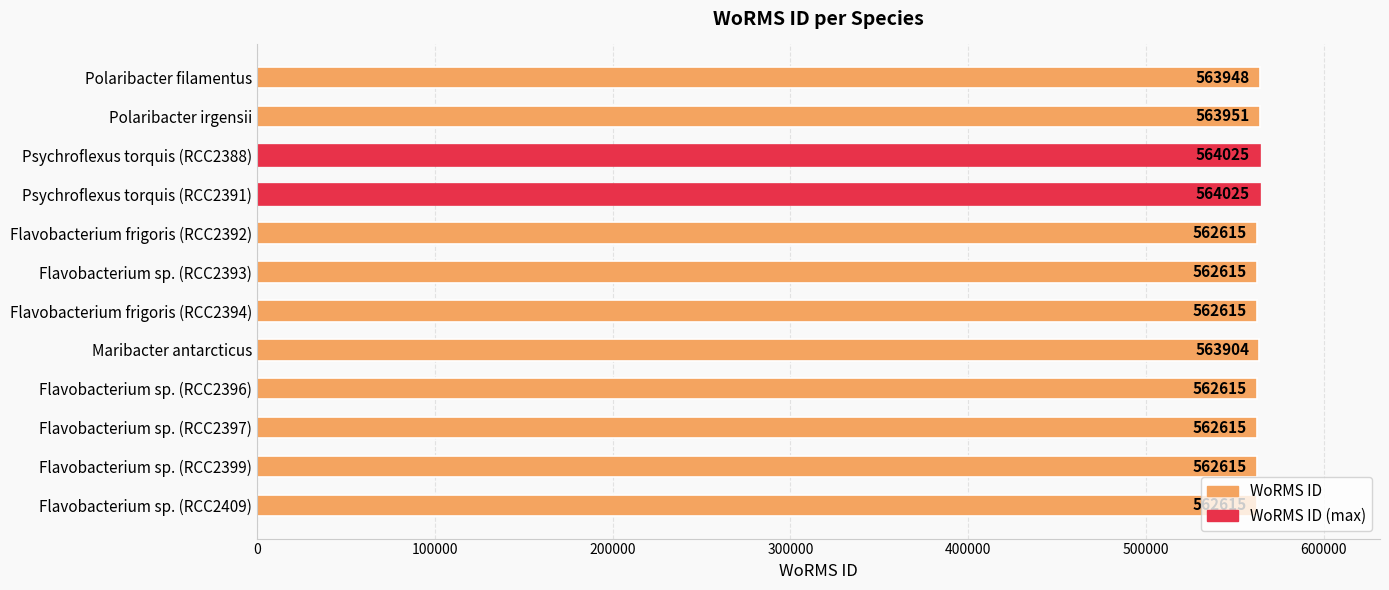

What is the sum of the values at Polaribacter irgensii and Maribacter antarcticus?

1127855